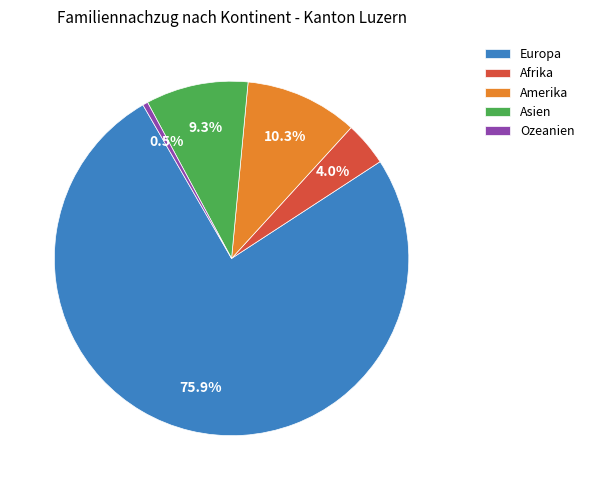

Which category has the smallest portion of the pie?

Ozeanien